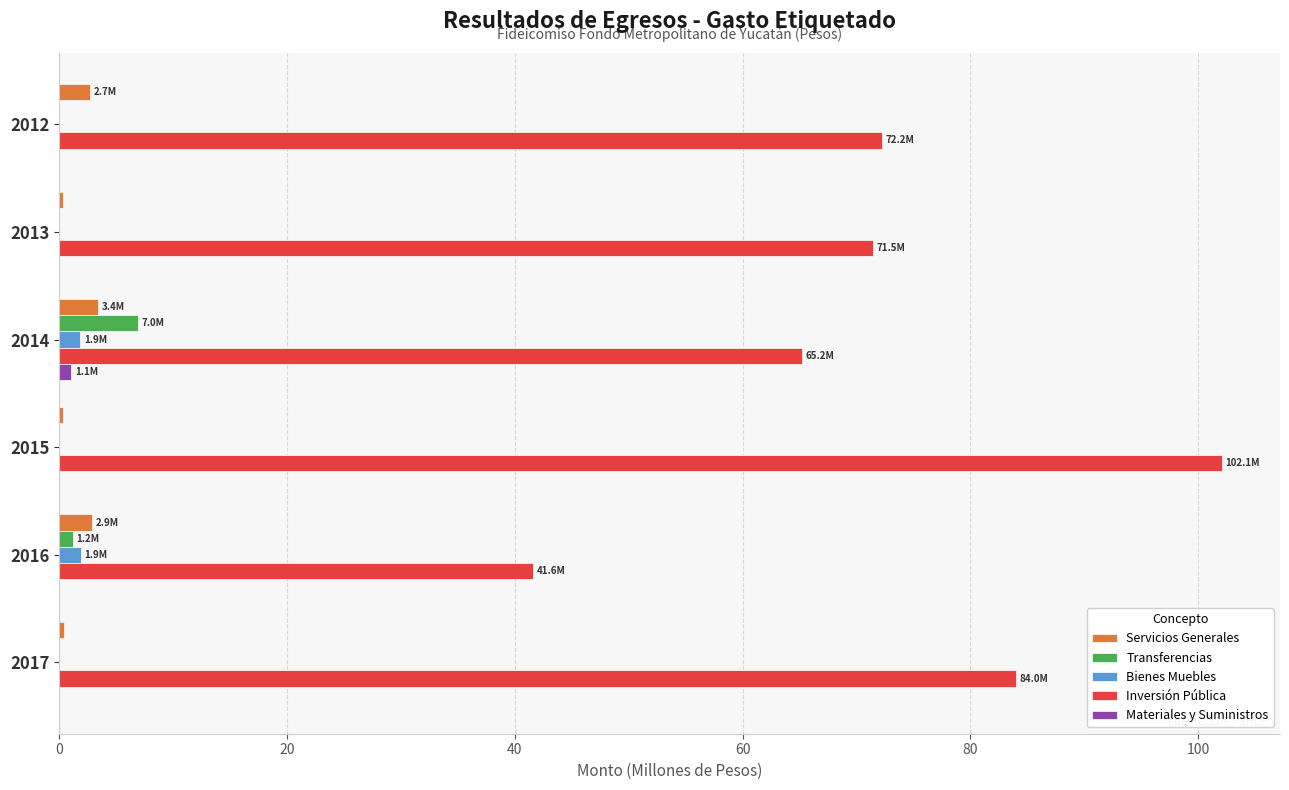

At which category is the sum across all series the highest?

2015